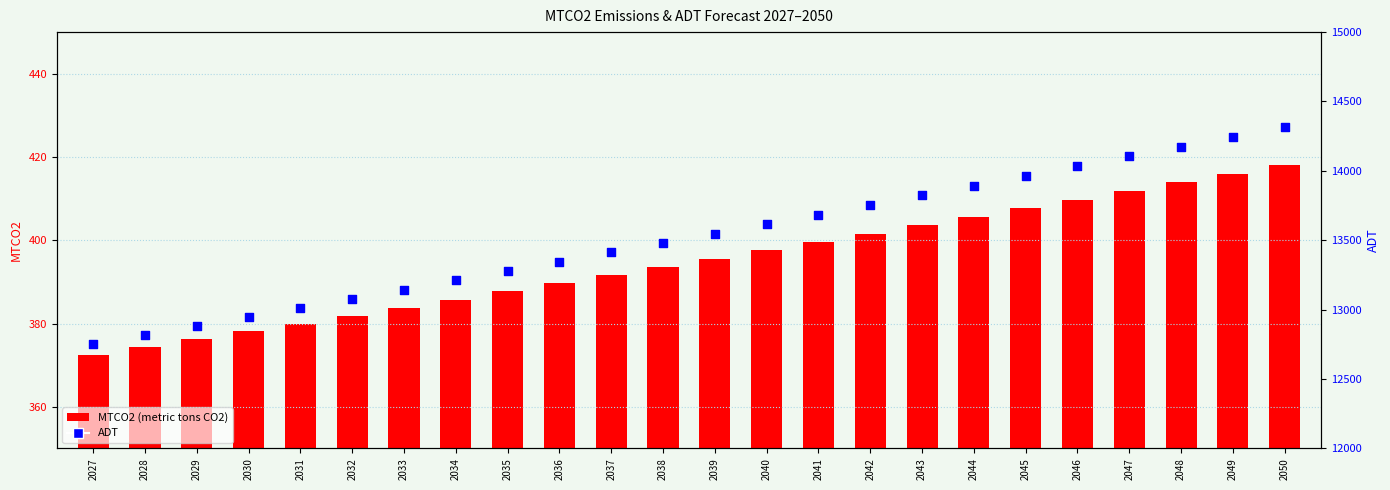

Which series reaches the minimum Y coordinate?

MTCO2